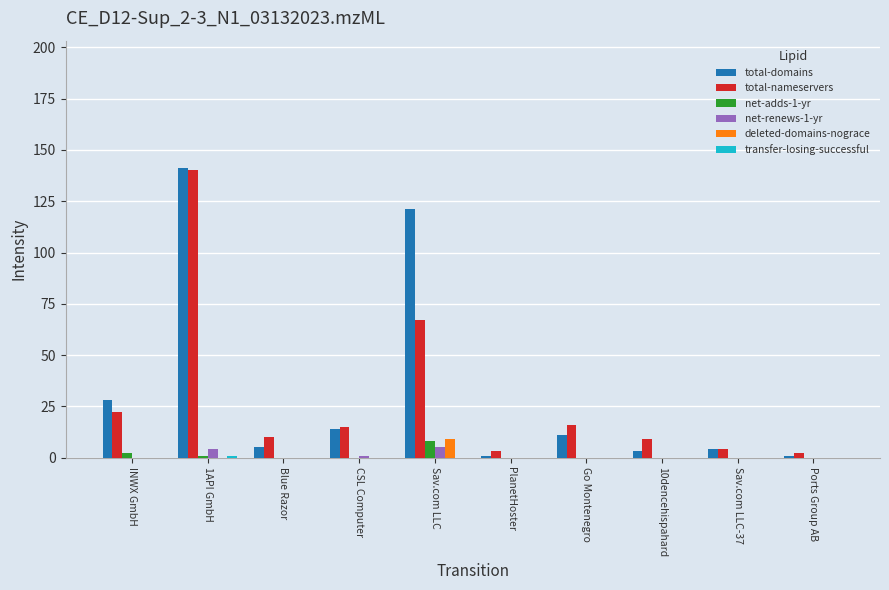

Which series changed the most between INWX GmbH and 10dencehispahard?

total-domains